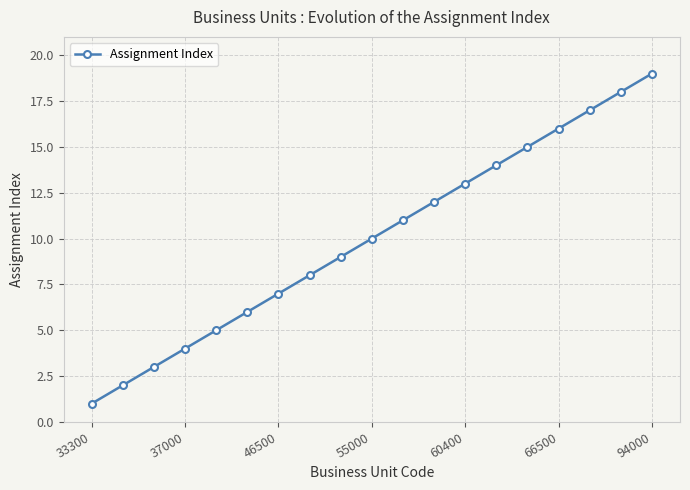

What is the sum of all values?

190